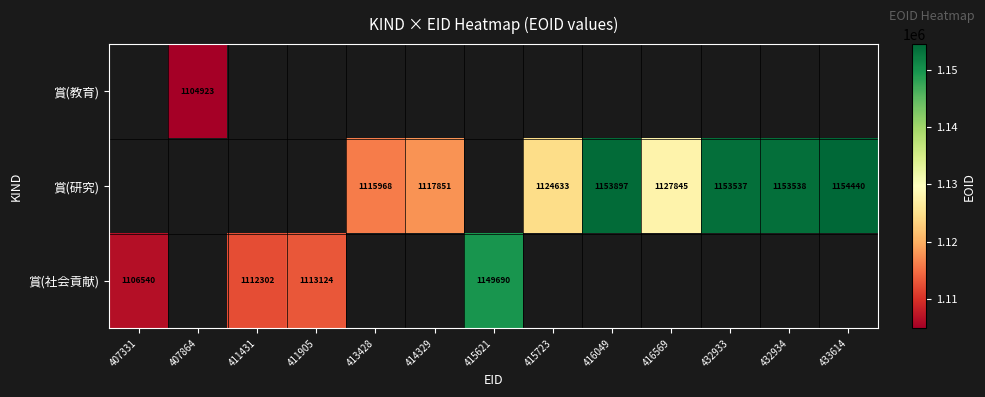

The value of 賞(社会貢献) at 411431 is 1924221. True or false?

False